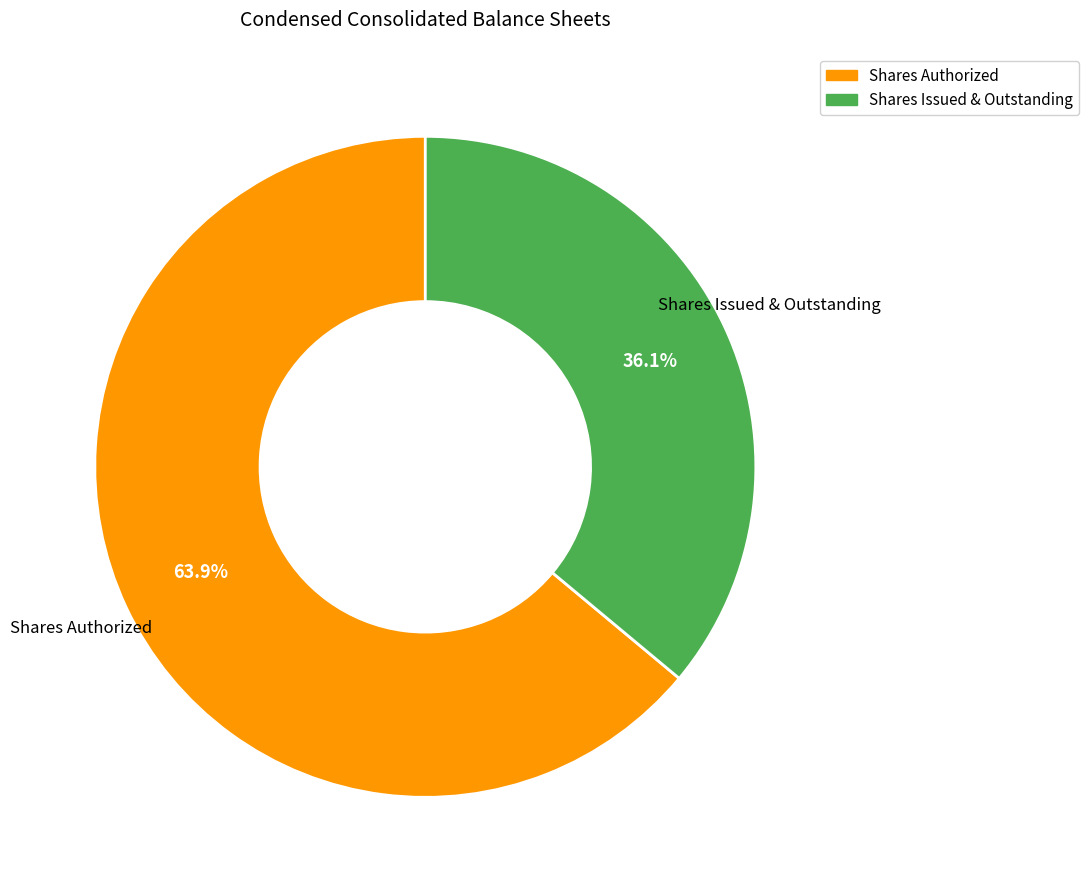

Does any single category account for the majority?

Yes